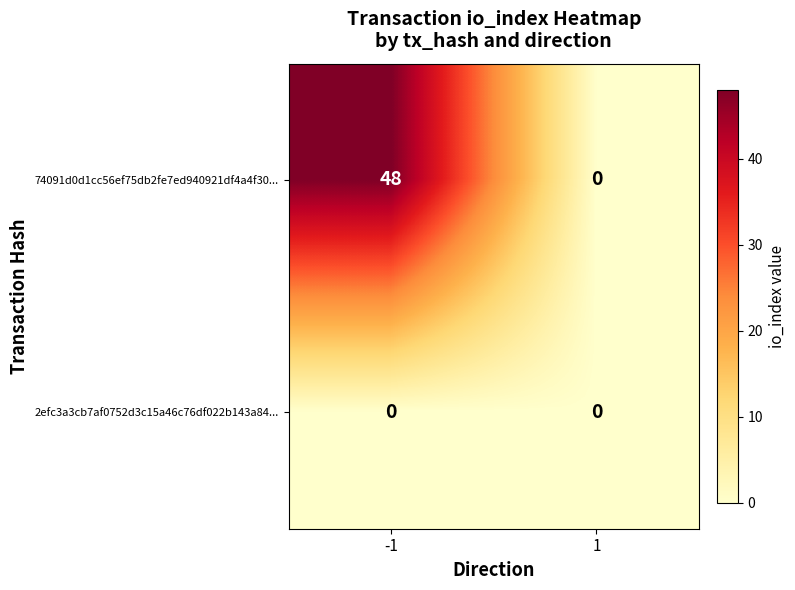

Rank the categories by 74091d0d1cc56ef75db2fe7ed940921df4a4f30... value from lowest to highest.

1, -1